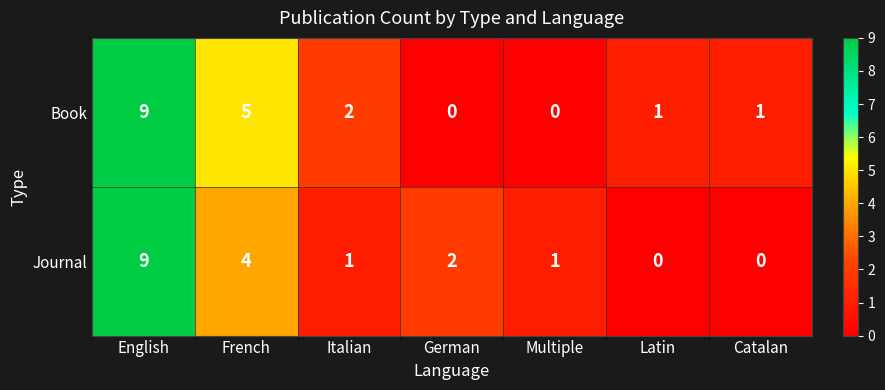

Reading right to left, list all the values displayed in this chart.

Book: 1	1	0	0	2	5	9
Journal: 0	0	1	2	1	4	9